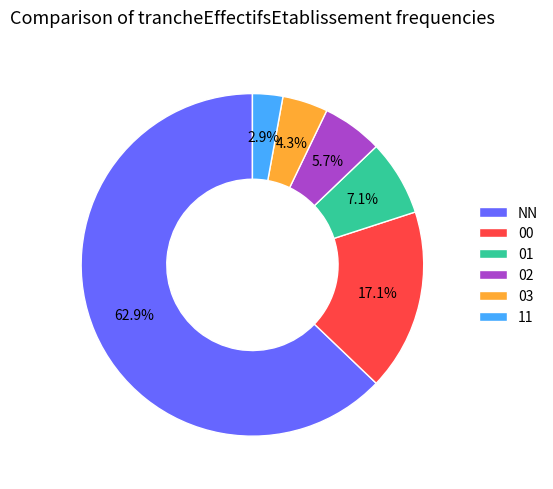

To the nearest percent, what percentage of the pie is 00?

17%